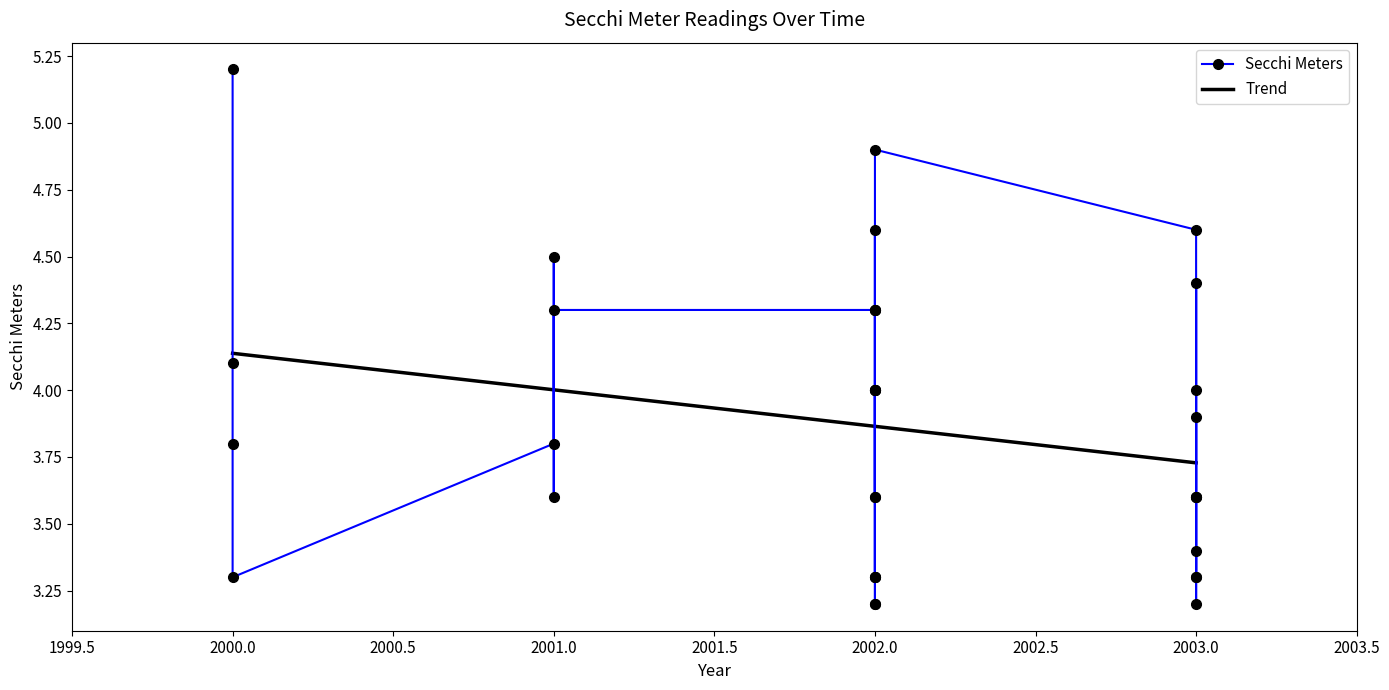

What is the difference between the maximum and second lowest values?

2.0